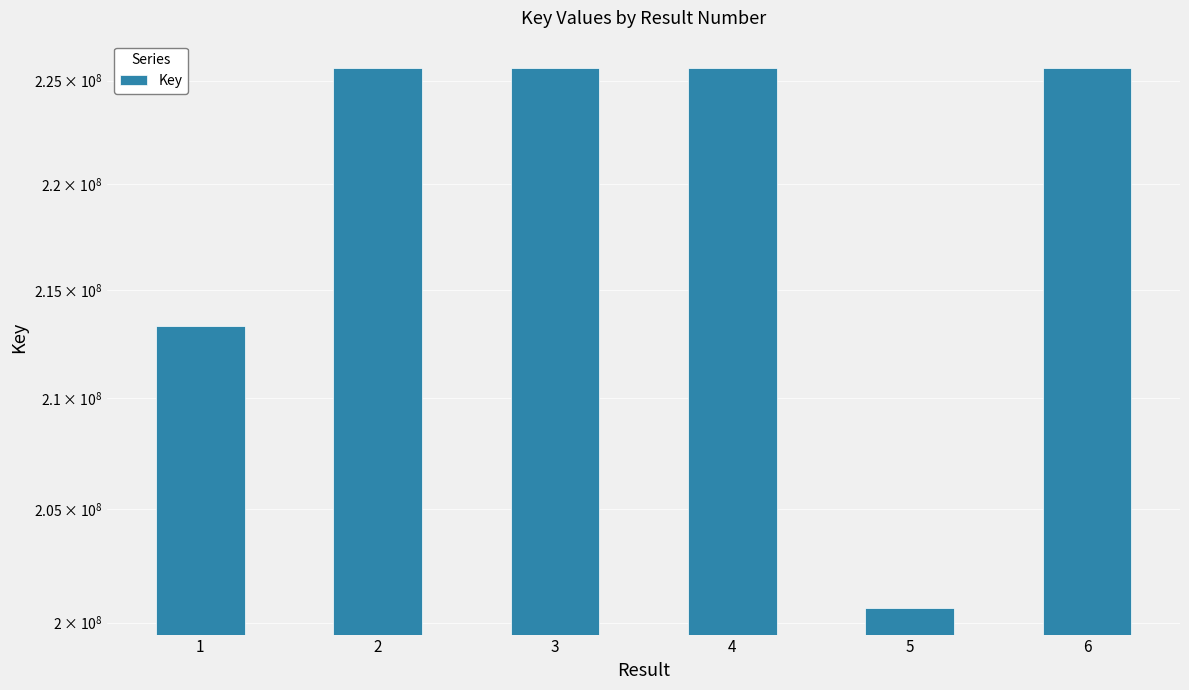

Rank the categories by value from highest to lowest.

2, 3, 4, 6, 1, 5